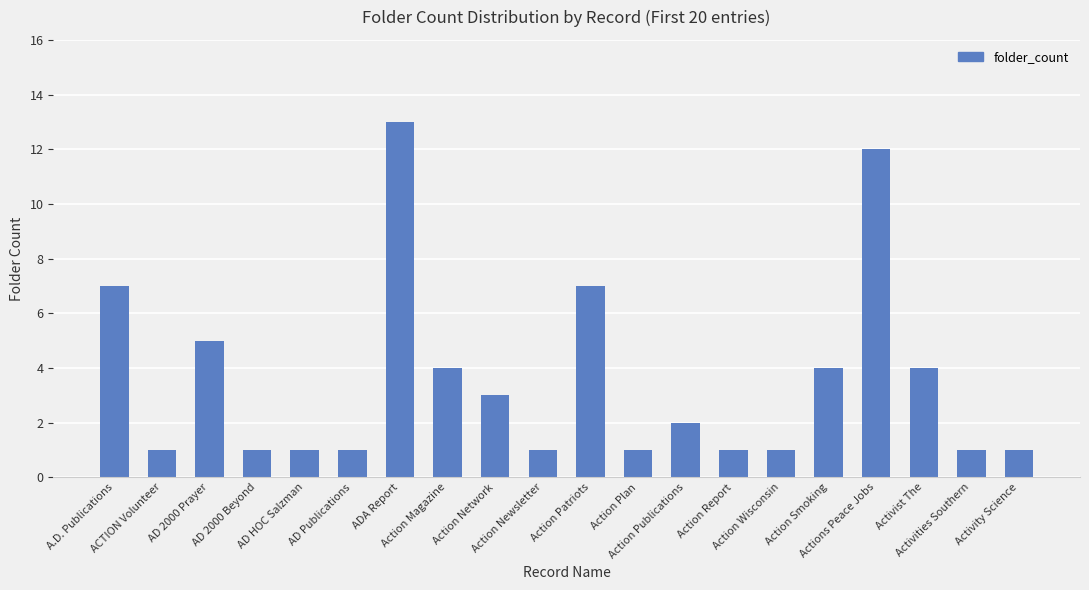

What is the difference between the second highest and second lowest values?

11